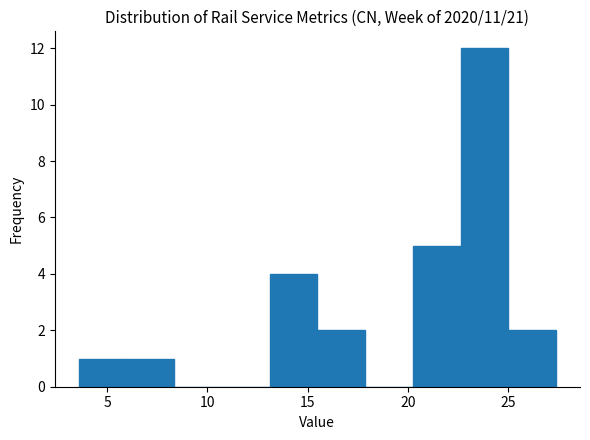

What is the height of the bar covering 22.5 to 25.0 on the x-axis? Neither the bar edges nor the heights are printed on the chart, so give them approximately, as read against the axes.

12